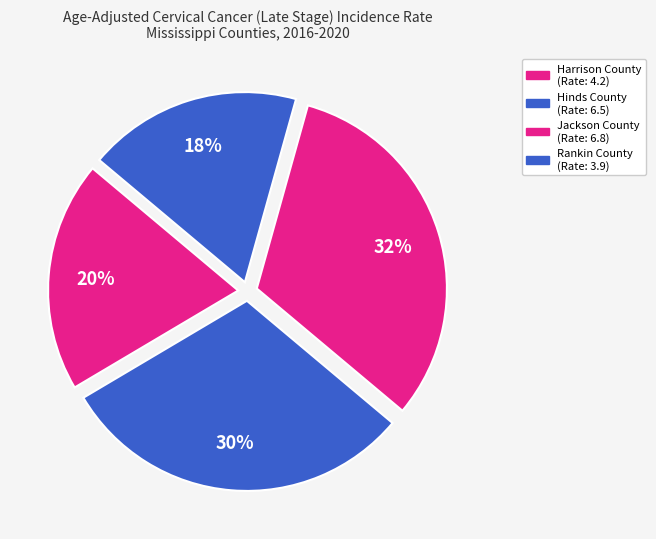

Between Hinds County and Harrison County, which is larger?

Hinds County